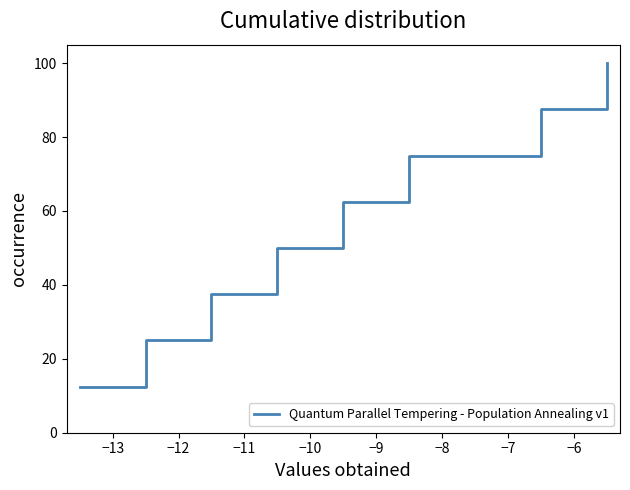

How many lines are shown in the chart?

1